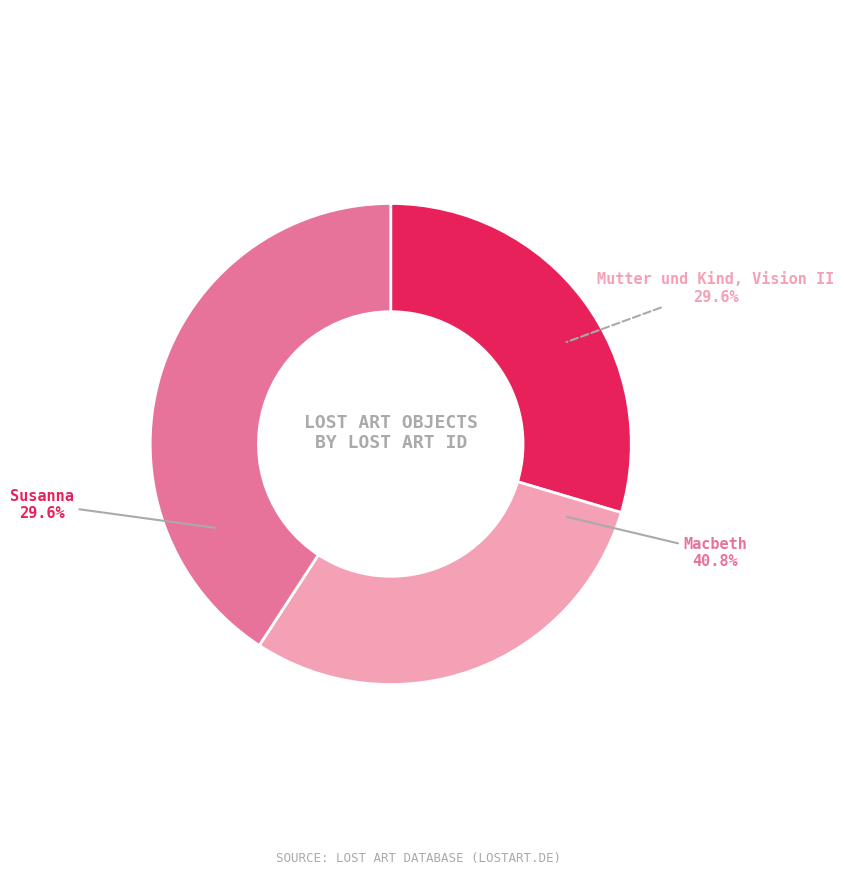

The Mutter und Kind, Vision II slice represents 38% of the pie. True or false?

False